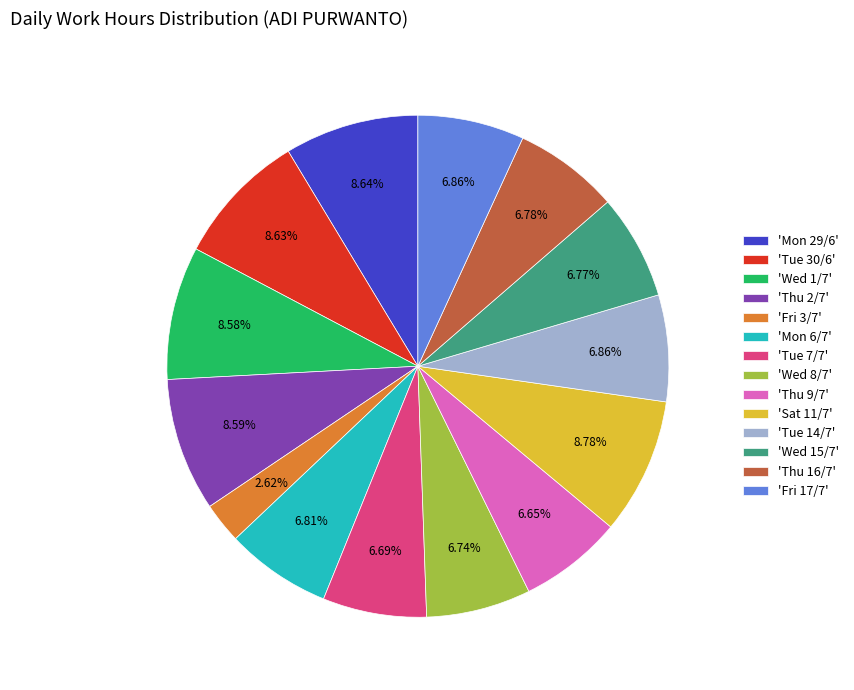

Approximately how many times larger is the value at 'Tue 7/7' compared to 'Wed 1/7'?

0.8